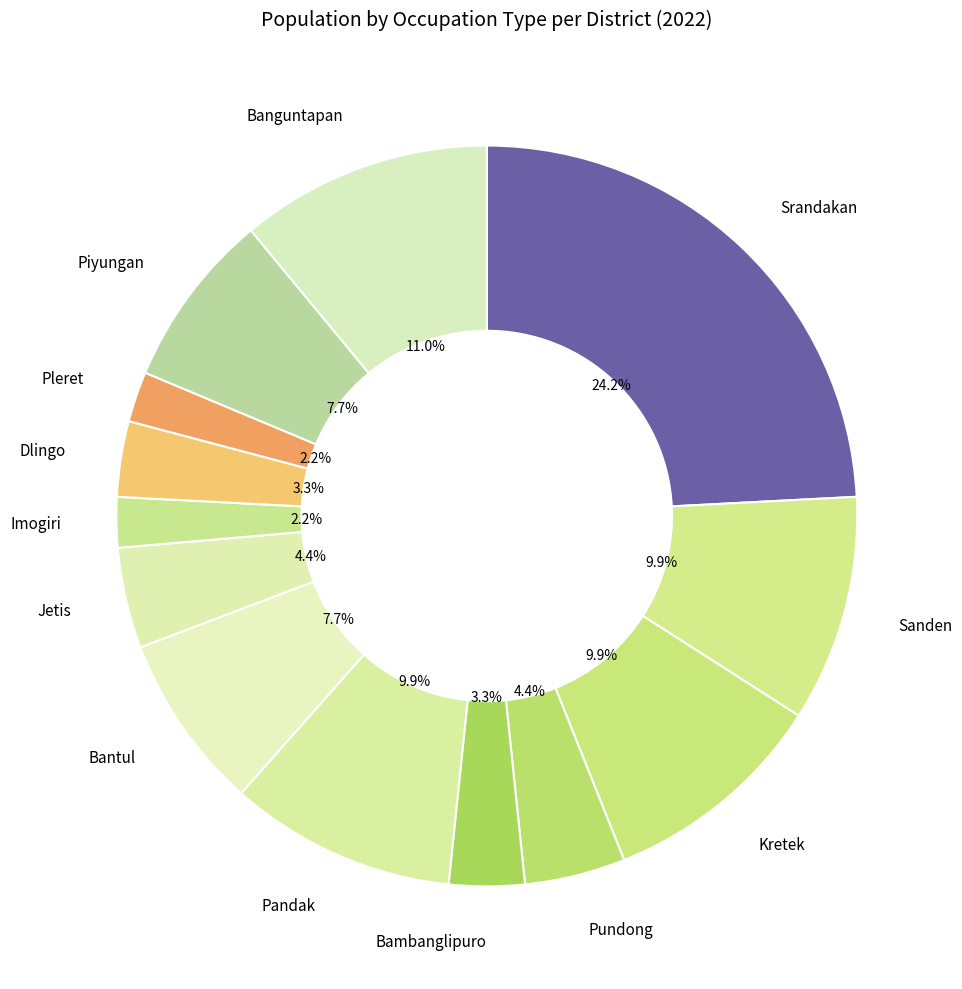

To the nearest percent, what portion does Pundong represent?

4%